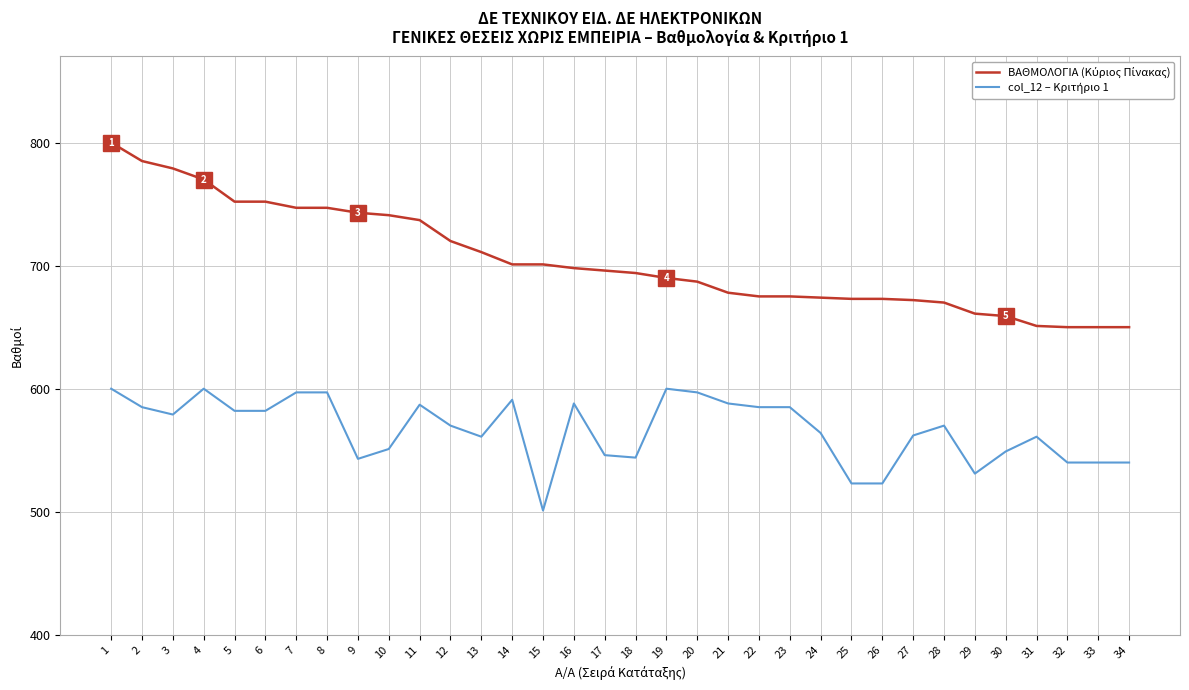

What is the total value across all series at 33?

1190